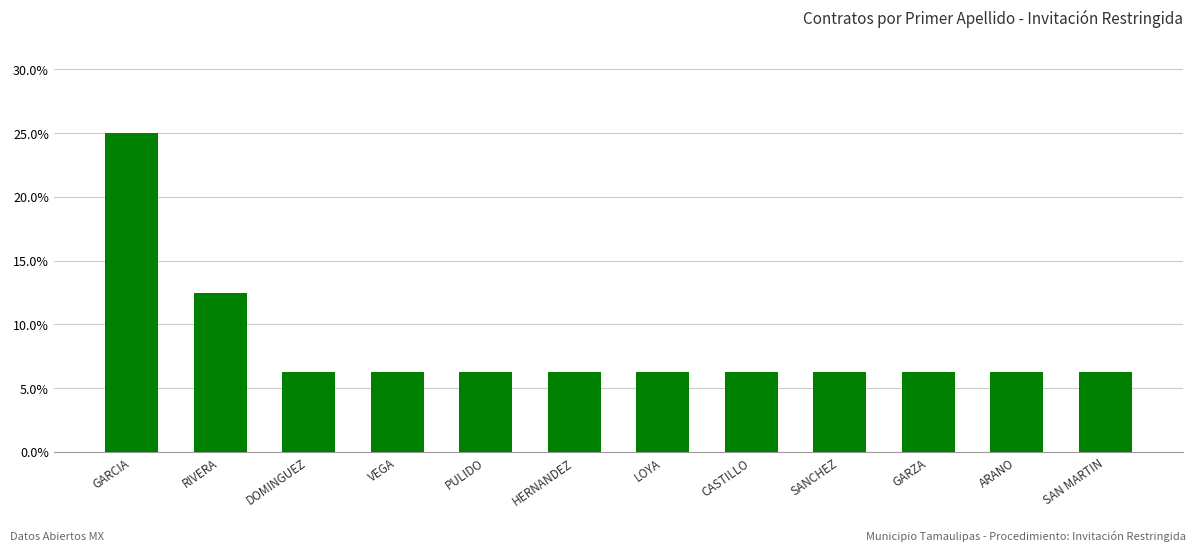

Are the bars horizontal?

No